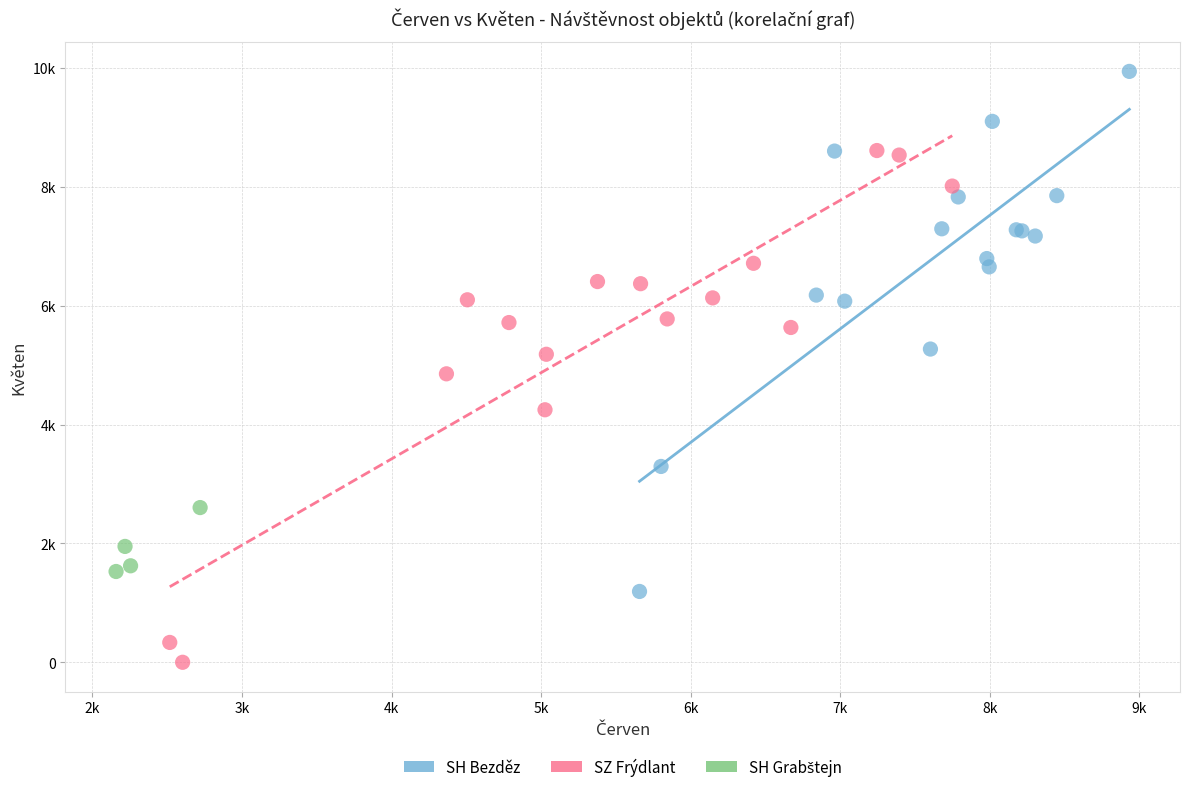

Which series has the widest spread of Y values?

SH Bezděz